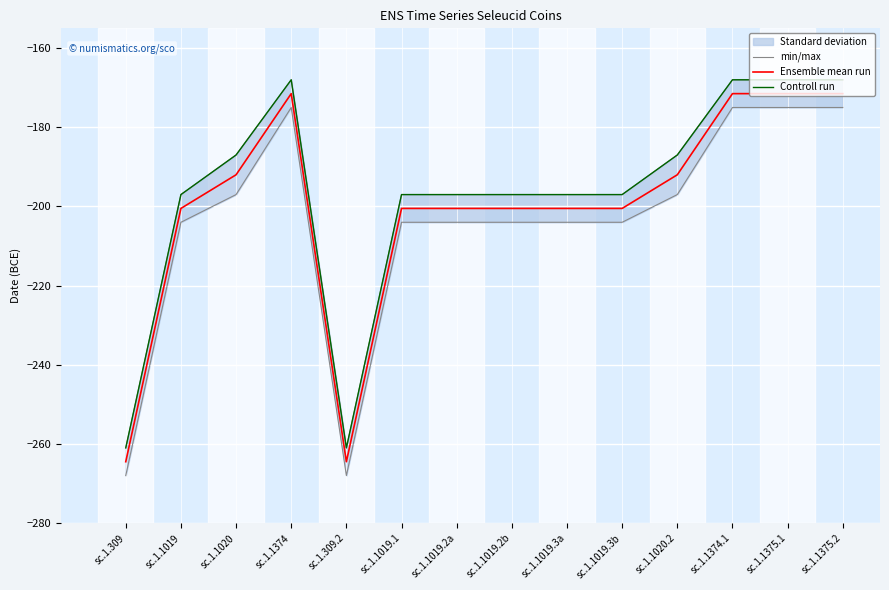

What is the highest value of the Ensemble mean run series?

-171.5